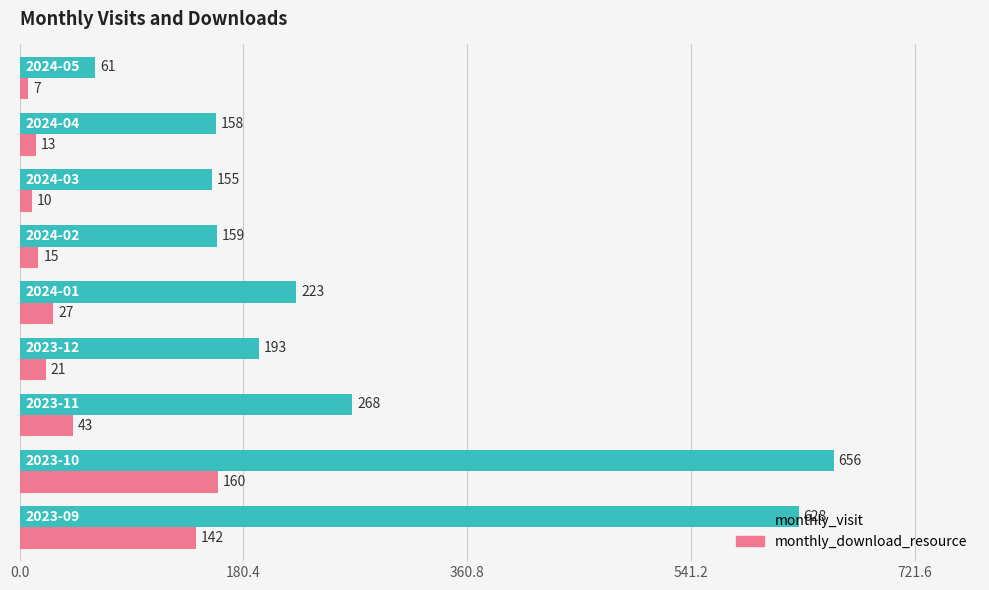

Which series has the largest total across all categories?

monthly_visit